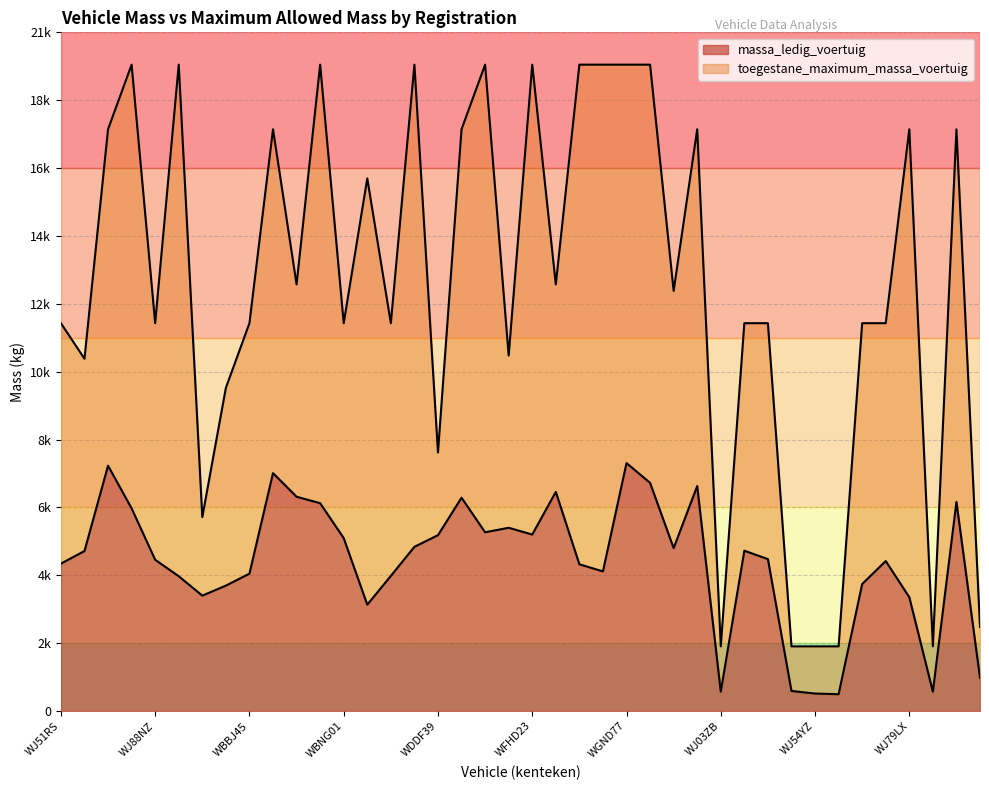

Between WJ73NL and WJ51YZ, which is larger?

WJ73NL